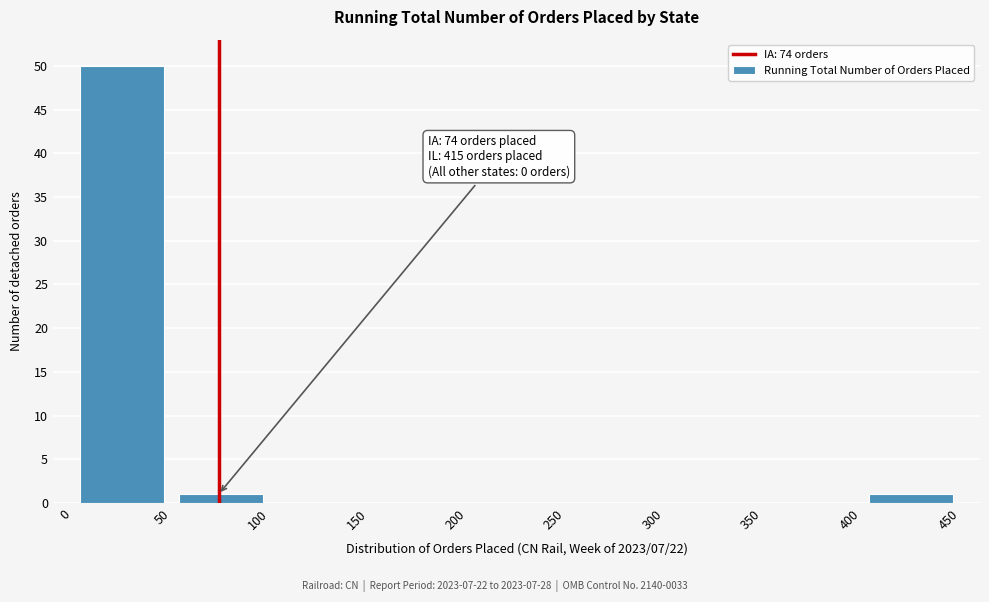

Over which range of the x-axis is the bar tallest?

0 to 50